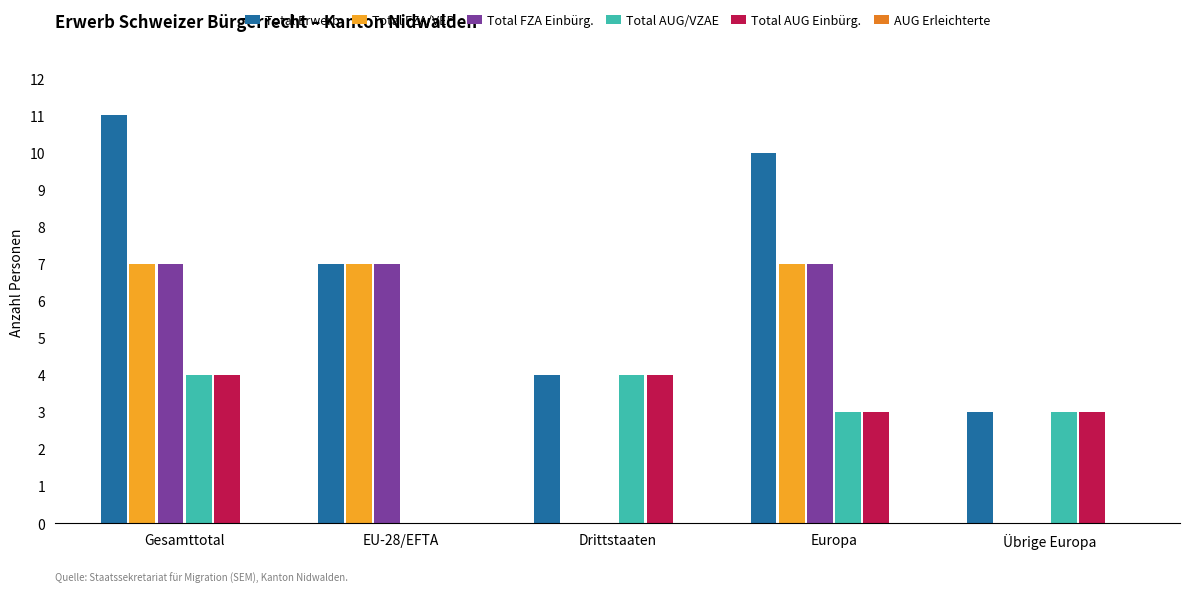

Are the bars grouped side by side (vs. stacked)?

Yes